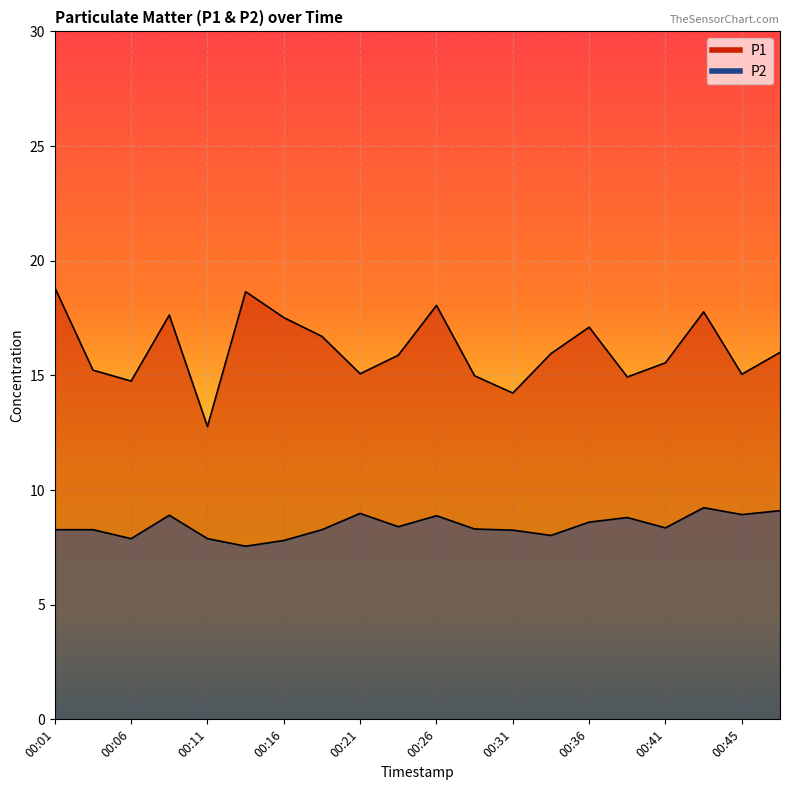

Between 00:01 and 00:06, which series saw the biggest shift?

P1